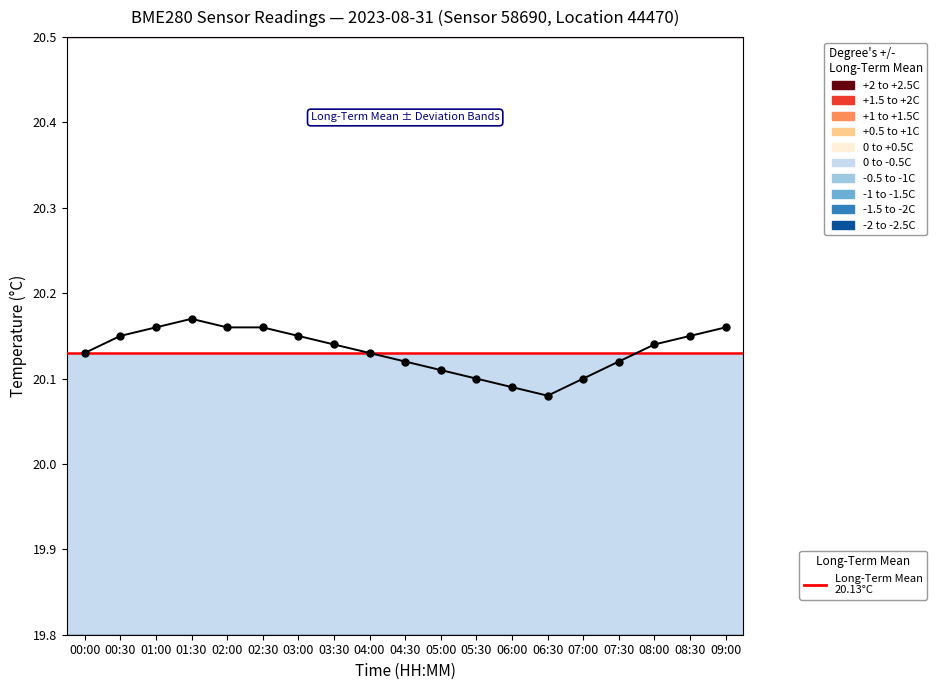

Between 08:00 and 09:00, which is larger?

09:00